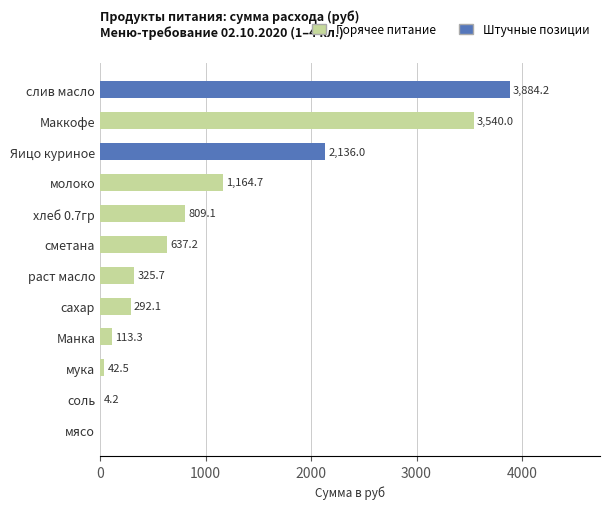

How many data points are above 637?

6